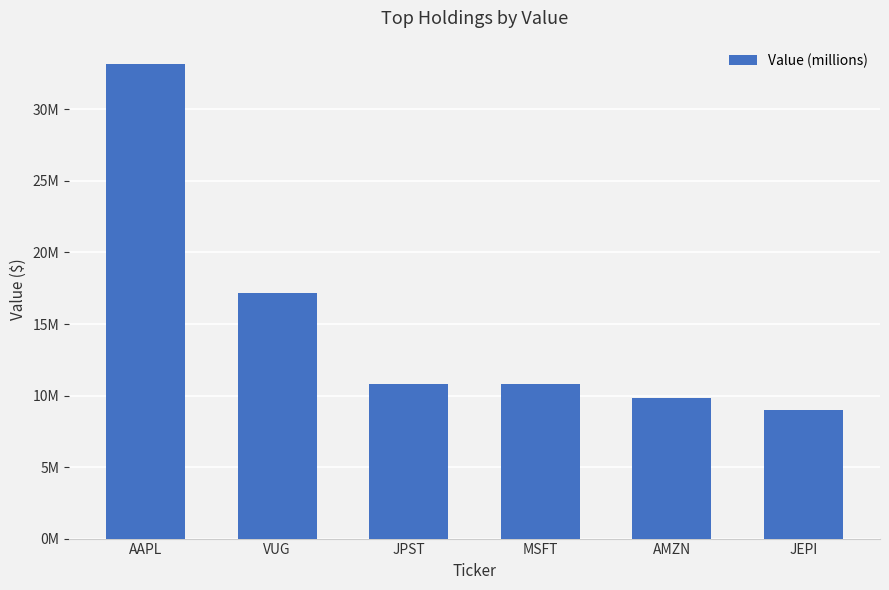

How many distinct data groups are displayed?

1